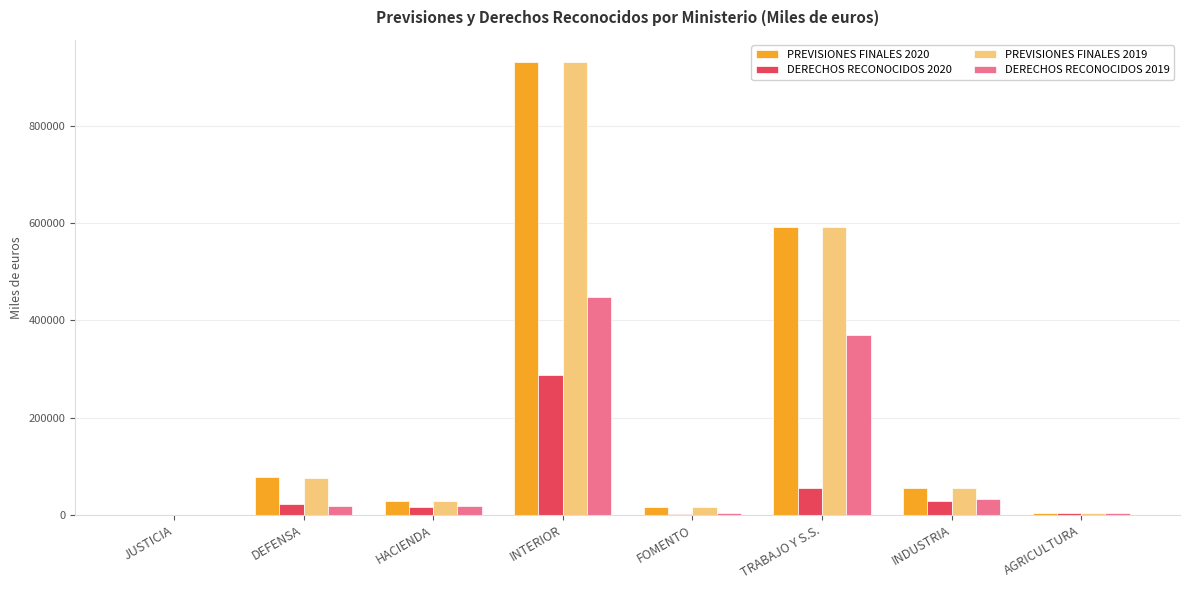

At which category is the sum across all series the highest?

INTERIOR